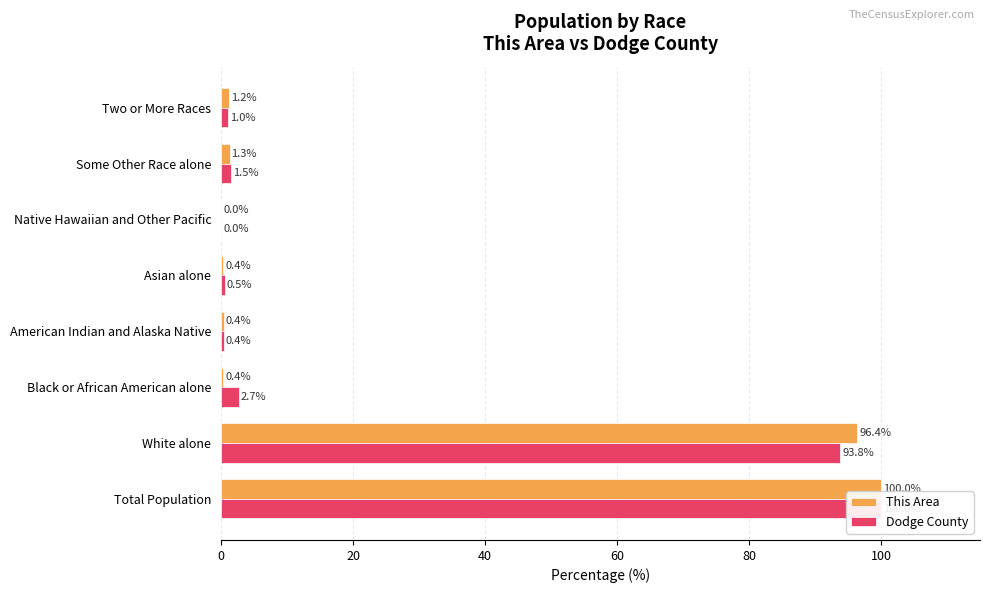

How many bars are there in total?

16